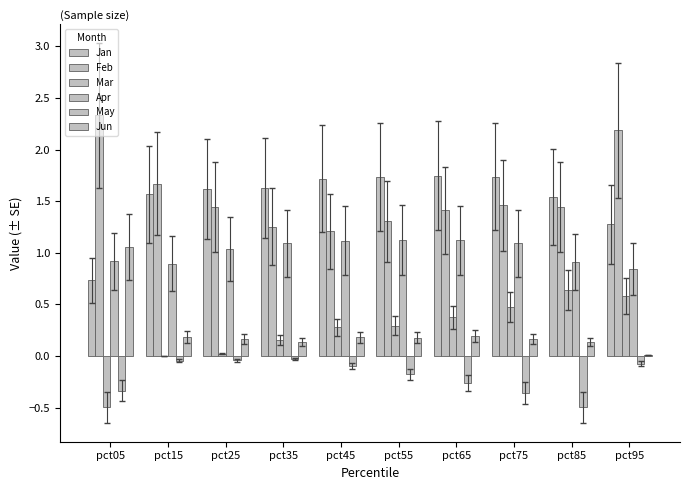

Which has a higher value, pct15 or pct65?

pct65